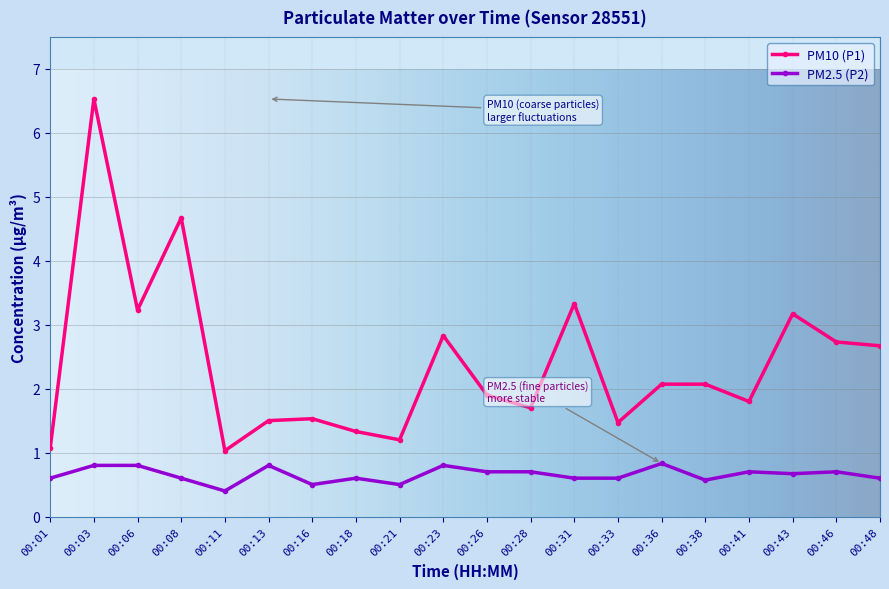

Reading left to right, list all the values displayed in this chart.

PM10 (P1): 00:01=1.1	00:03=6.5	00:06=3.2	00:08=4.7	00:11=1.0	00:13=1.5	00:16=1.5	00:18=1.3	00:21=1.2	00:23=2.8	00:26=1.9	00:28=1.7	00:31=3.3	00:33=1.5	00:36=2.1	00:38=2.1	00:41=1.8	00:43=3.2	00:46=2.7	00:48=2.7
PM2.5 (P2): 00:01=0.6	00:03=0.8	00:06=0.8	00:08=0.6	00:11=0.4	00:13=0.8	00:16=0.5	00:18=0.6	00:21=0.5	00:23=0.8	00:26=0.7	00:28=0.7	00:31=0.6	00:33=0.6	00:36=0.8	00:38=0.6	00:41=0.7	00:43=0.7	00:46=0.7	00:48=0.6